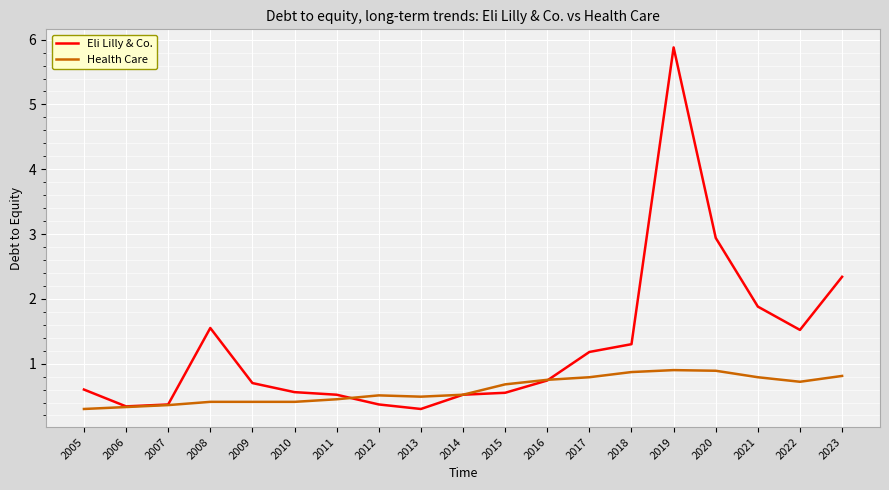

List the series in order of their overall mean, lowest first.

Health Care, Eli Lilly & Co.